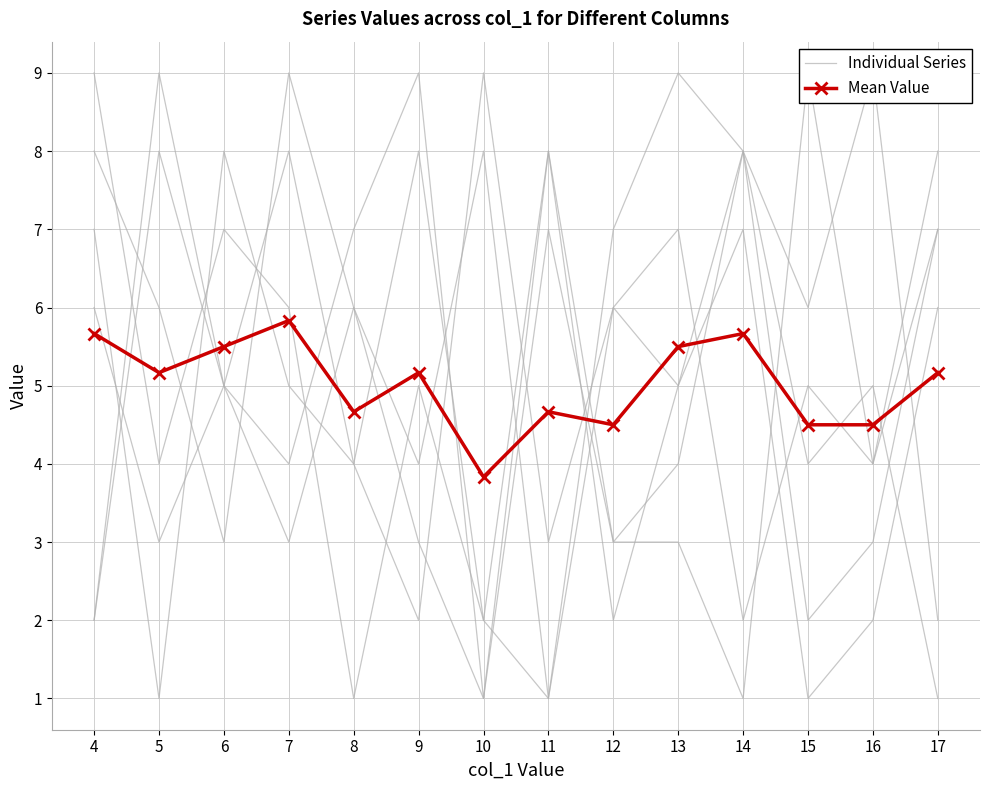

The Mean Value series shows 2.5 at 10. True or false?

False